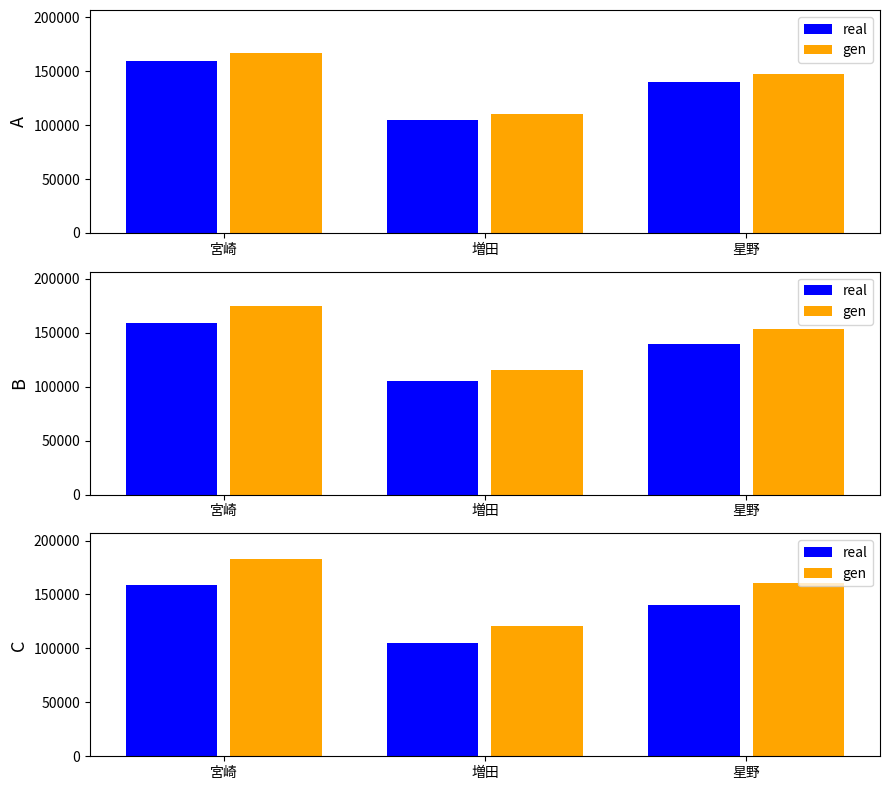

What is the smallest value displayed?

105000.0